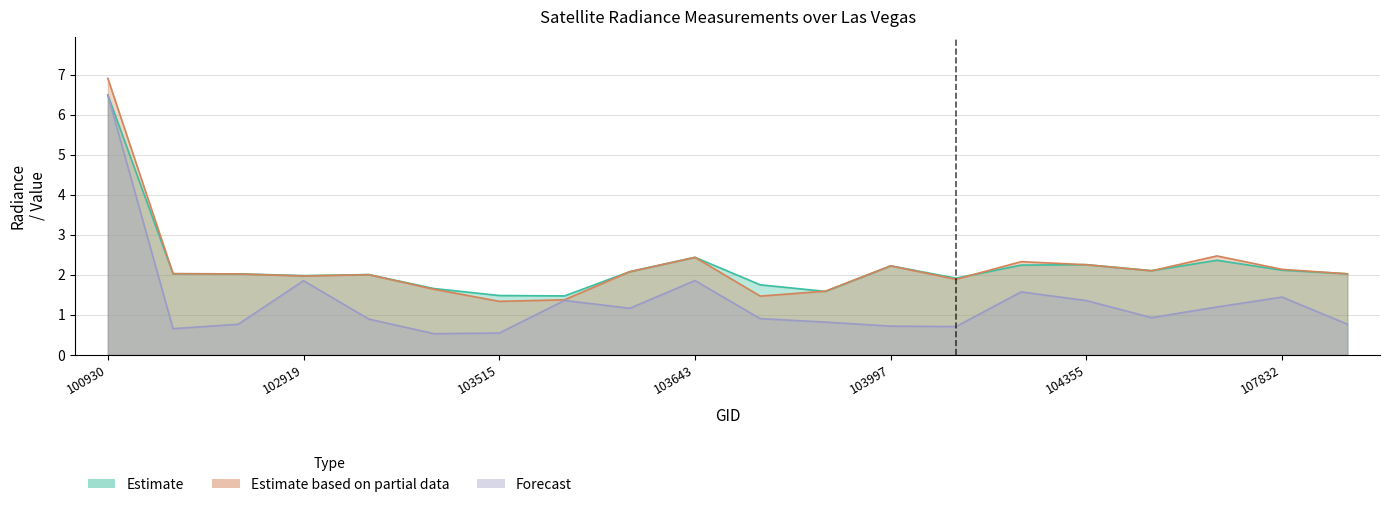

At how many categories does at least one series exceed 6?

1